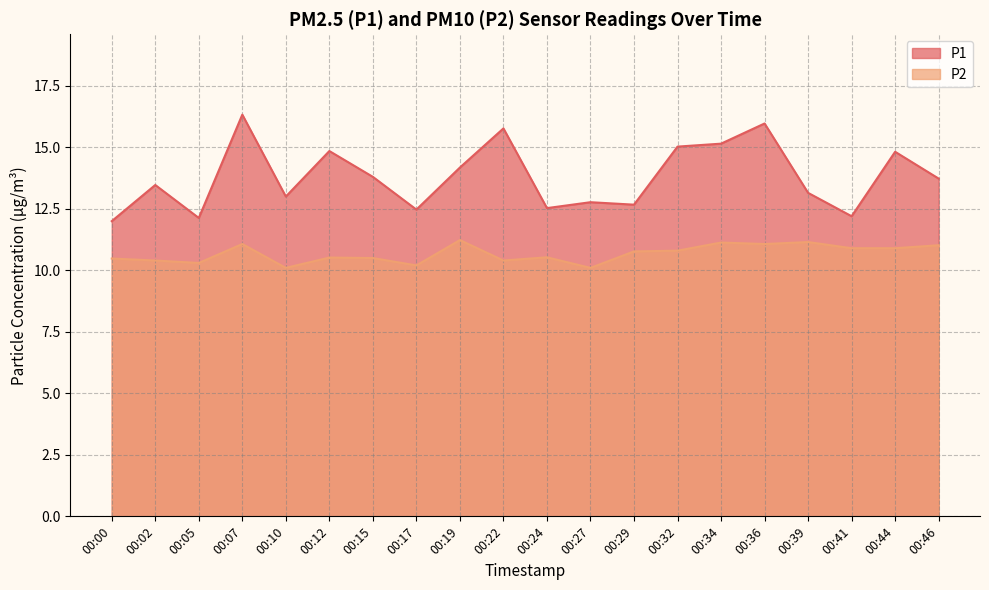

What is the minimum value shown in the chart?

10.1